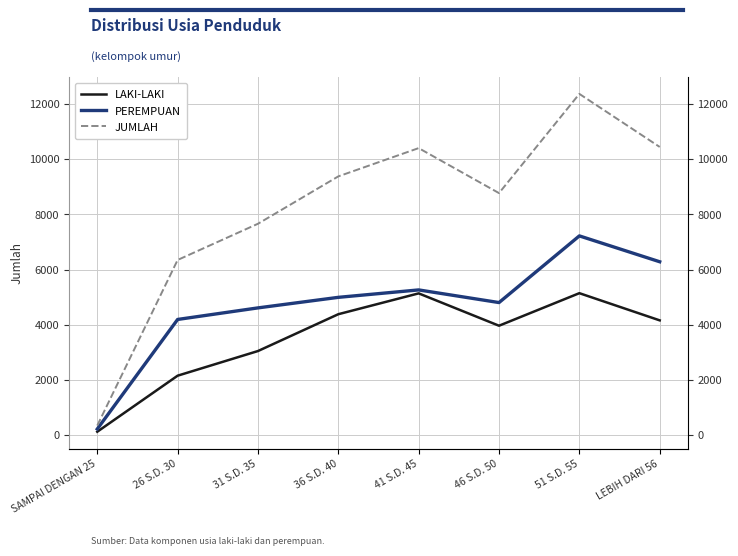

At which category does PEREMPUAN reach its first local valley?

46 S.D. 50